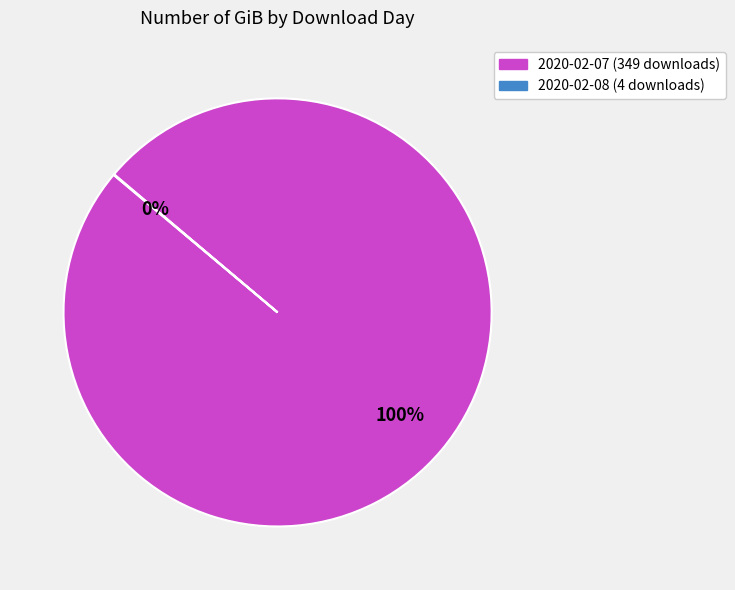

True or false: 2020-02-07 (349 downloads) accounts for 87% of the total.

False